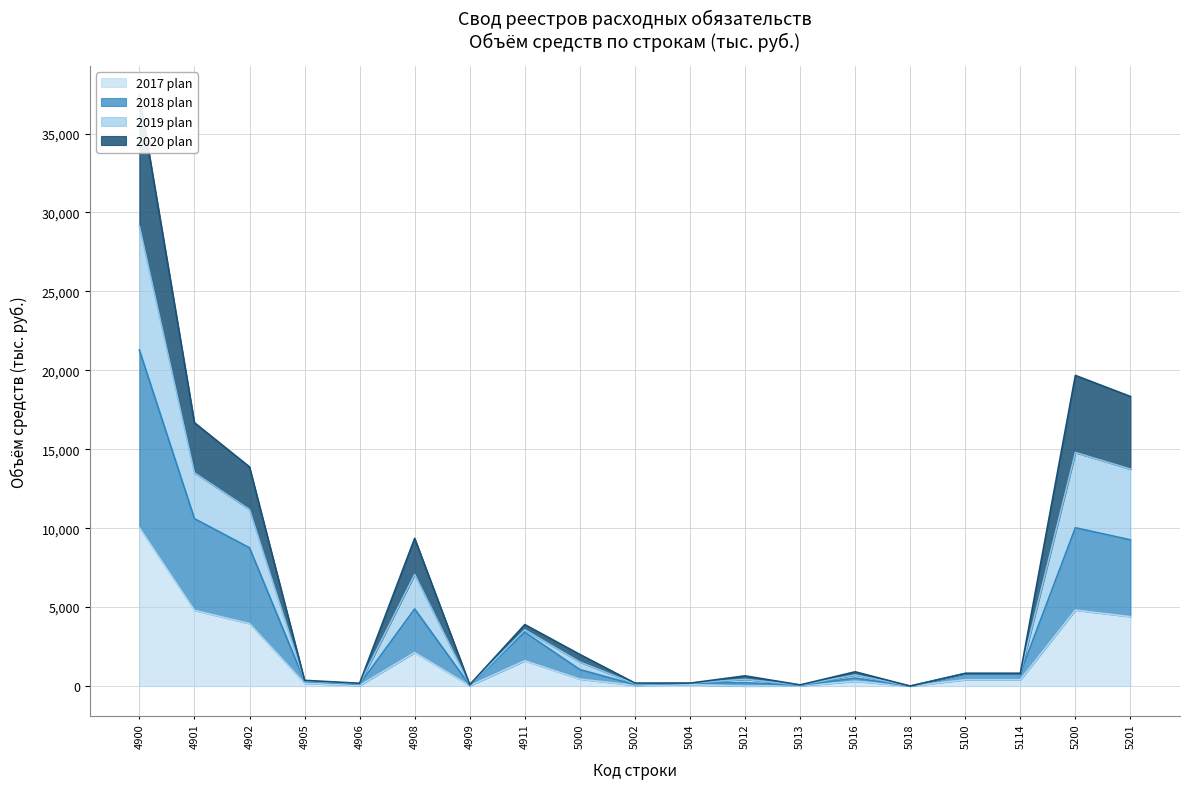

Is it true that 2019 plan equals 845.0 at 5012?

False